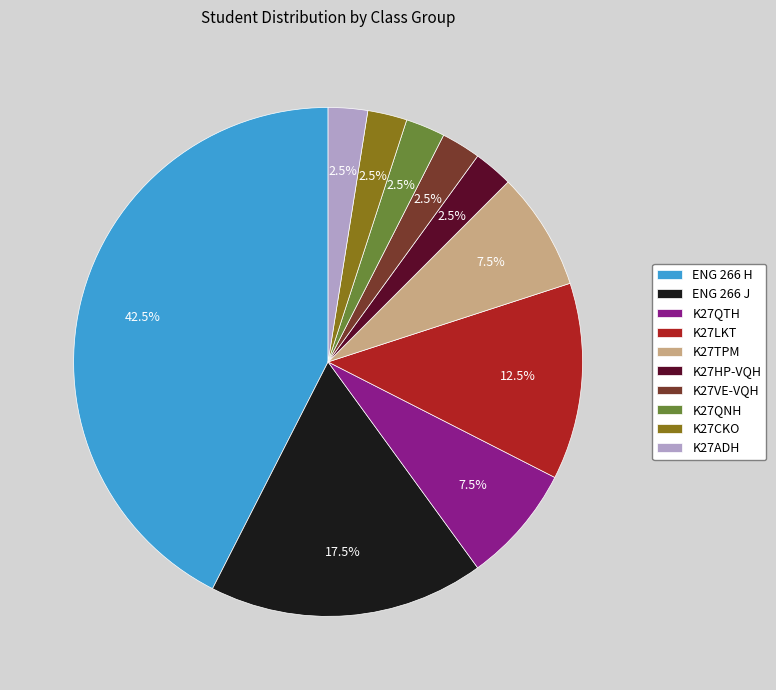

Which has a higher value, K27CKO or ENG 266 H?

ENG 266 H